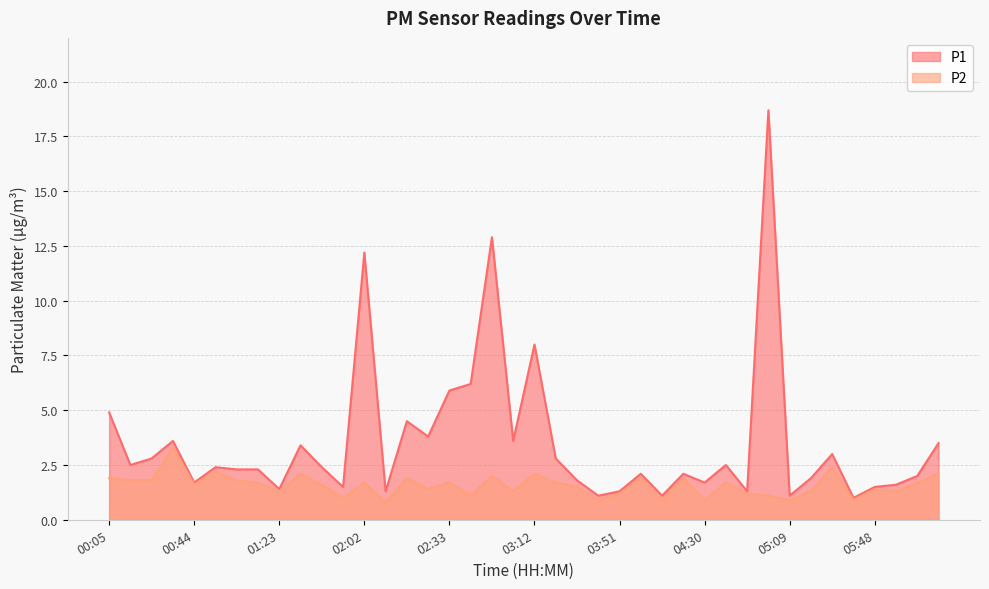

What is the difference between the highest and lowest values at 05:28?

0.6